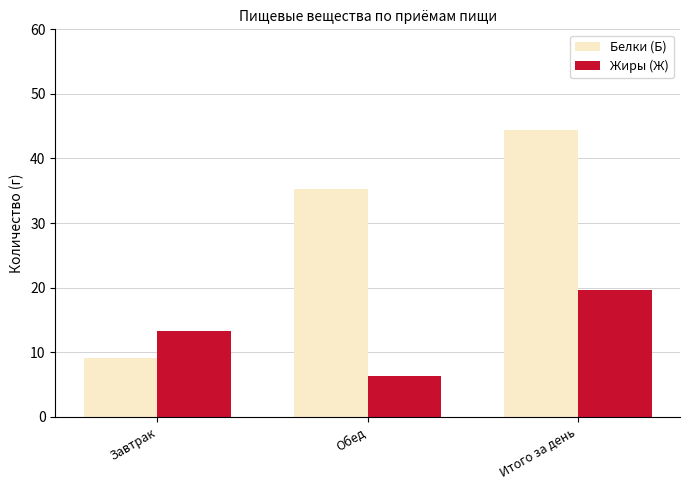

List the series in order of their overall mean, highest first.

Белки (Б), Жиры (Ж)